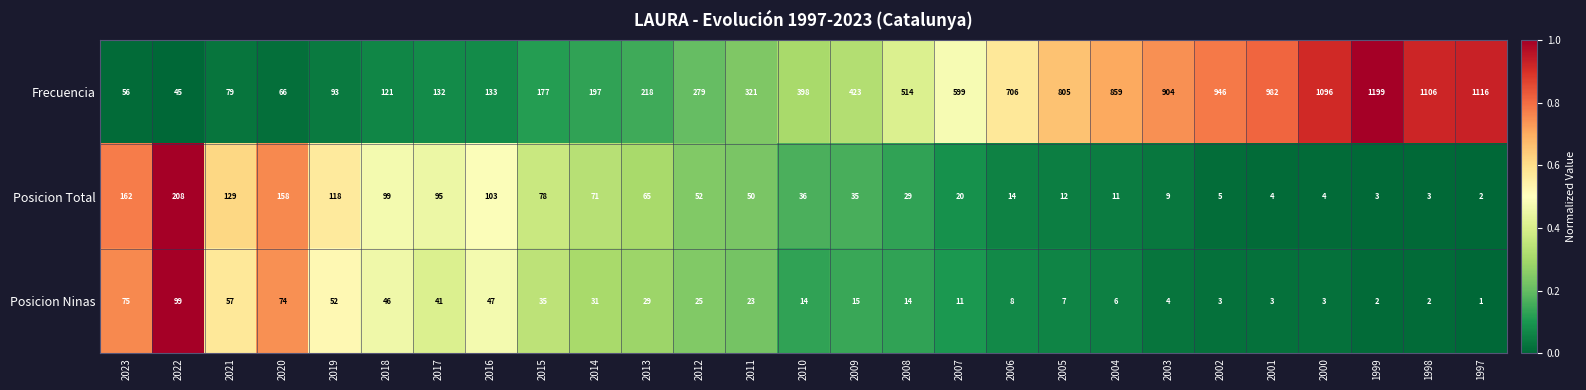

At how many categories does at least one series exceed 186?

19